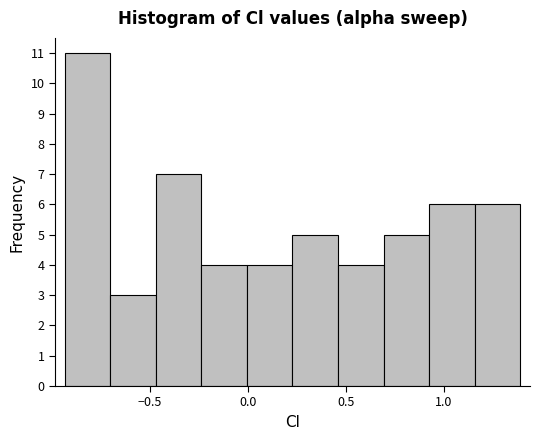

Over which range of the x-axis is the bar tallest?

-0.95 to -0.70